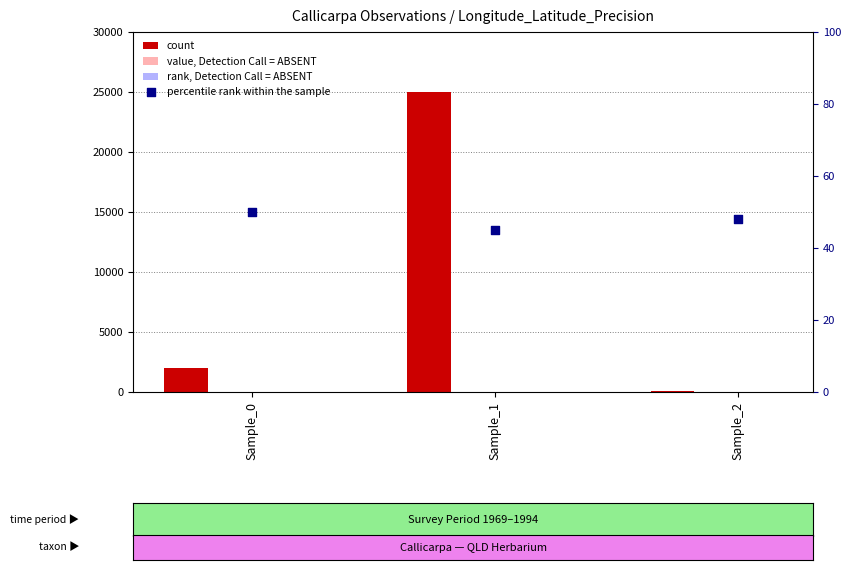

Which series has the widest spread of Y values?

count